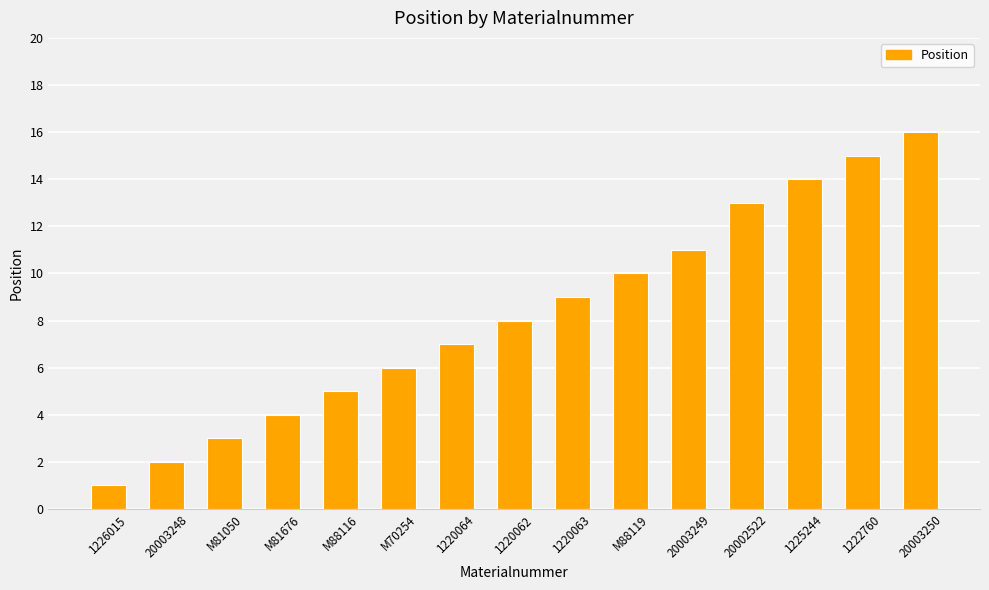

What is the difference between the second highest and second lowest values?

13